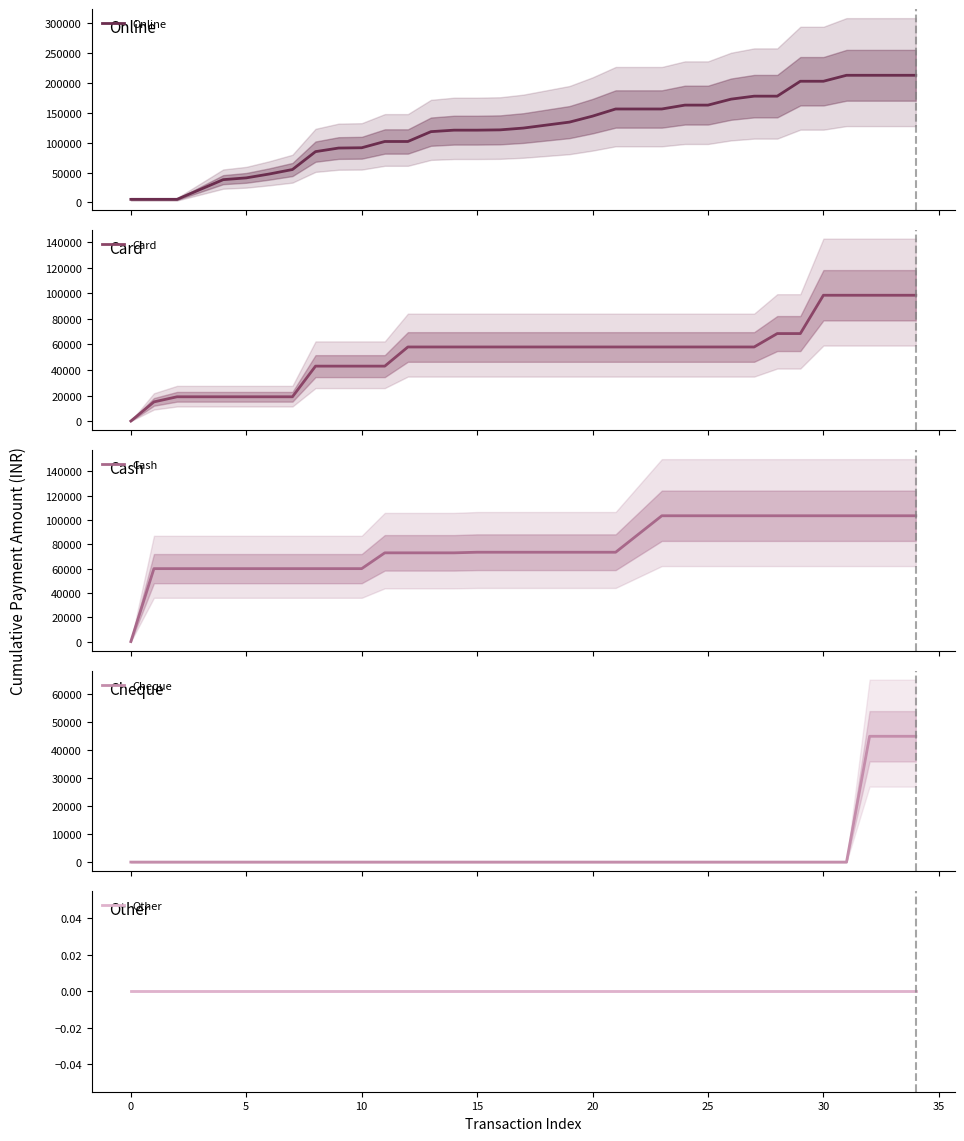

Count the number of categories in the chart.

35